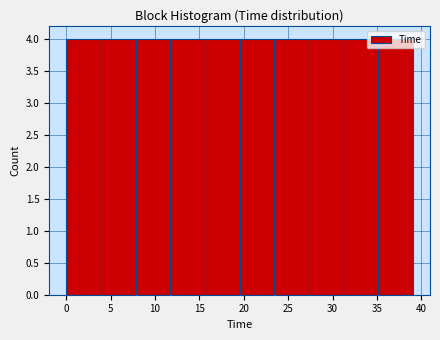

Reading left to right, list every bar in this chart as the range it spans on the x-axis followed by its height. Neither the bar edges nor the heights are printed on the chart, so give them approximately, as read against the axes.

0.0 to 4.0: 4
4.0 to 8.0: 4
8.0 to 11.5: 4
11.5 to 15.5: 4
15.5 to 19.5: 4
19.5 to 23.5: 4
23.5 to 27.5: 4
27.5 to 31.0: 4
31.0 to 35.0: 4
35.0 to 39.0: 4